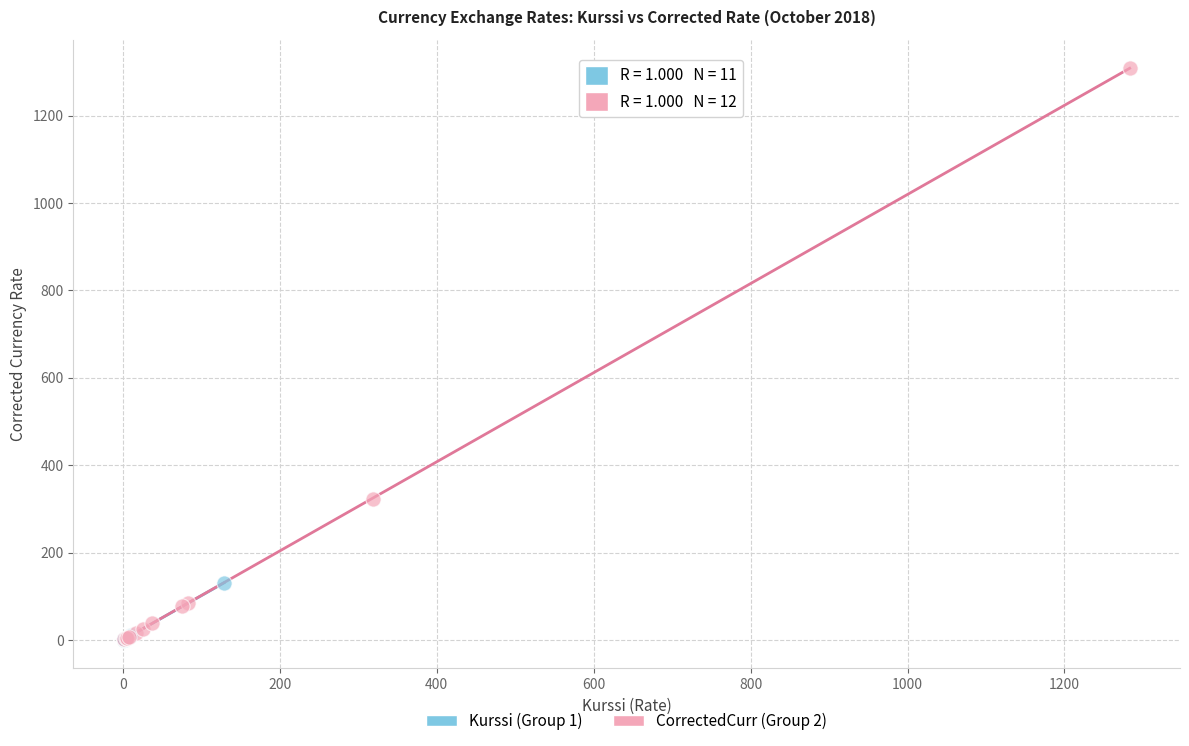

Which series has the largest Y range (max minus min)?

CorrectedCurr (Group 2)